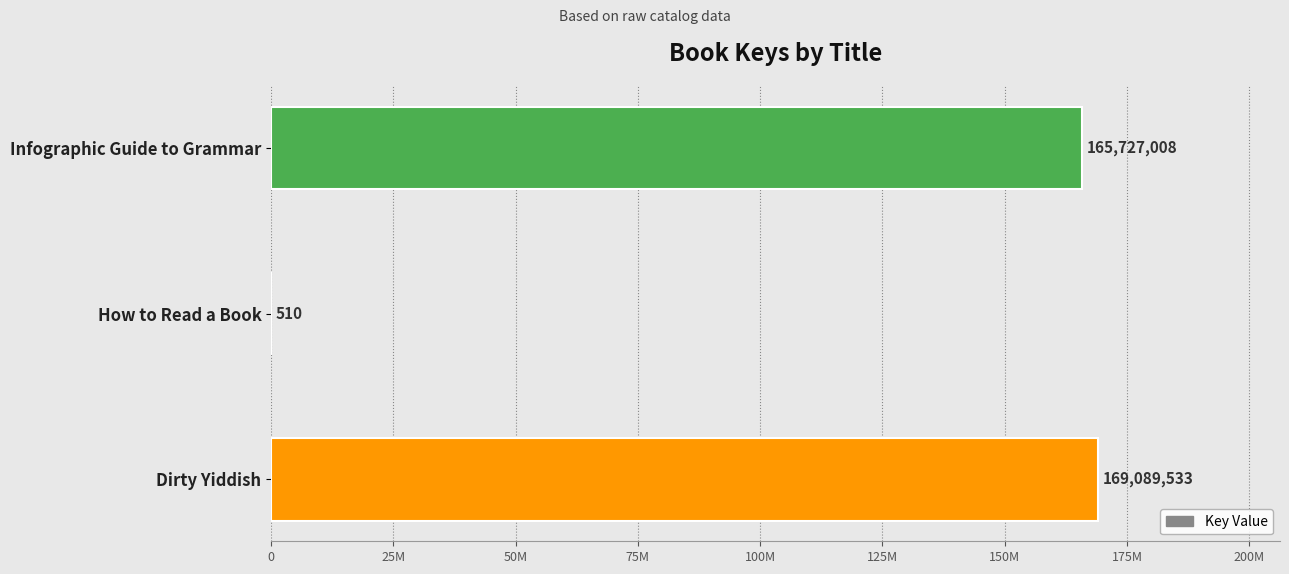

Are the bars horizontal?

Yes